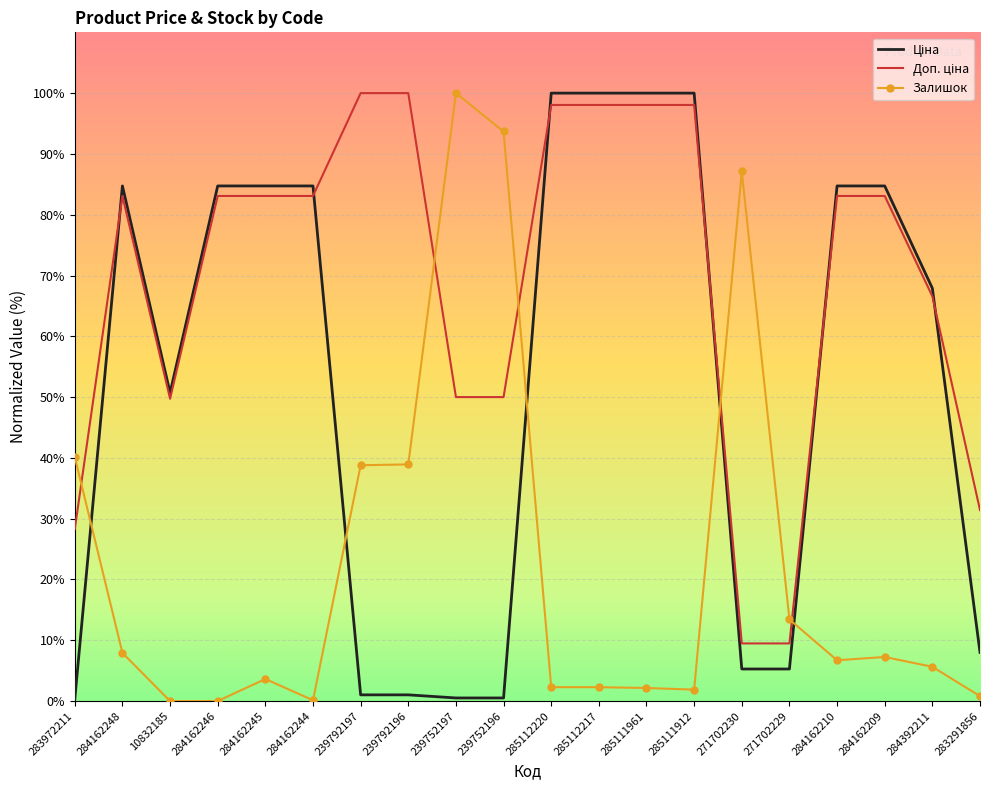

What is the spread (max minus min) of values at 284162210?

78.0